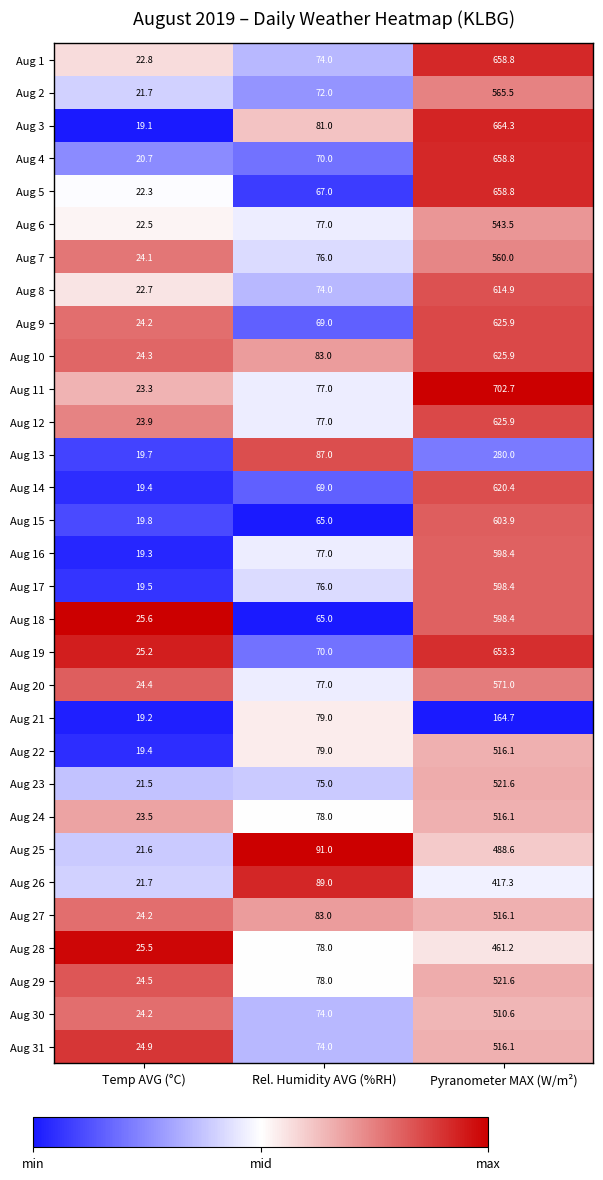

Read the Aug 11 value at Rel. Humidity AVG (%RH).

77.0